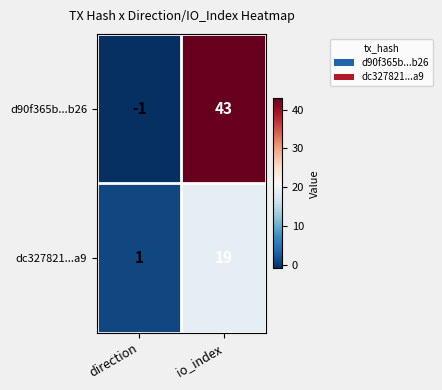

Reading right to left, transcribe all the data shown in this chart.

d90f365b...b26: io_index=43	direction=-1
dc327821...a9: io_index=19	direction=1